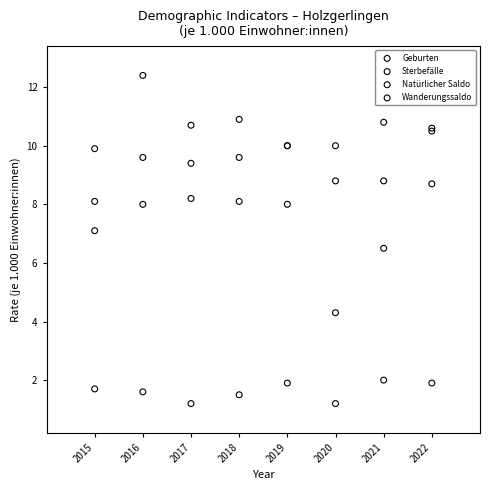

What are all the series names shown in the legend?

Geburten, Sterbefälle, Natürlicher Saldo, Wanderungssaldo